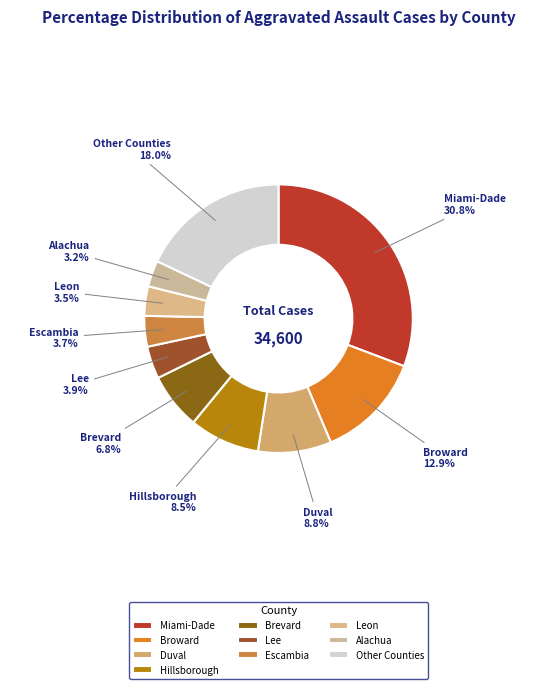

Which category has the biggest portion of the pie?

Miami-Dade